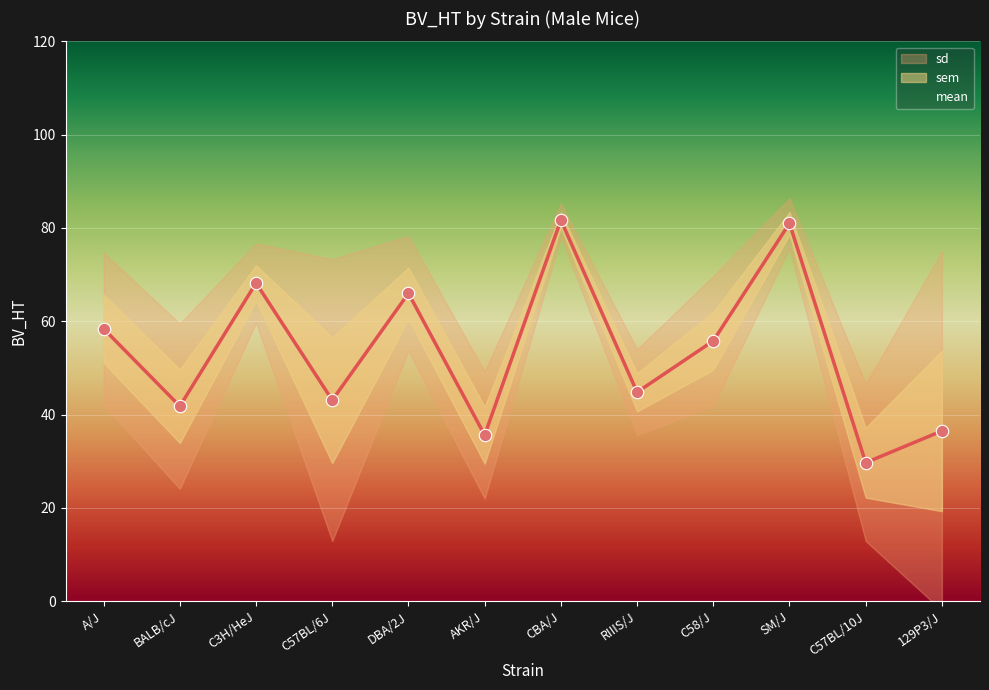

At which category is the sum across all series the highest?

129P3/J